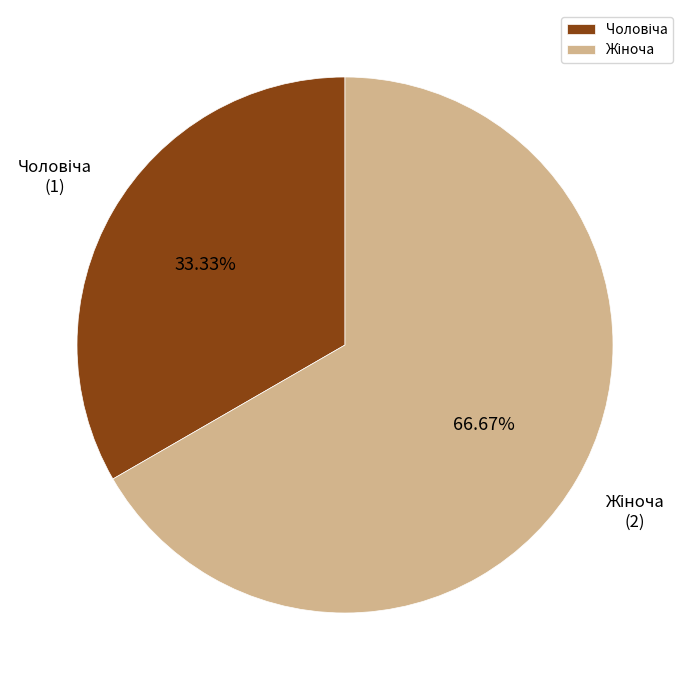

Is there any slice that represents more than half of the pie?

Yes